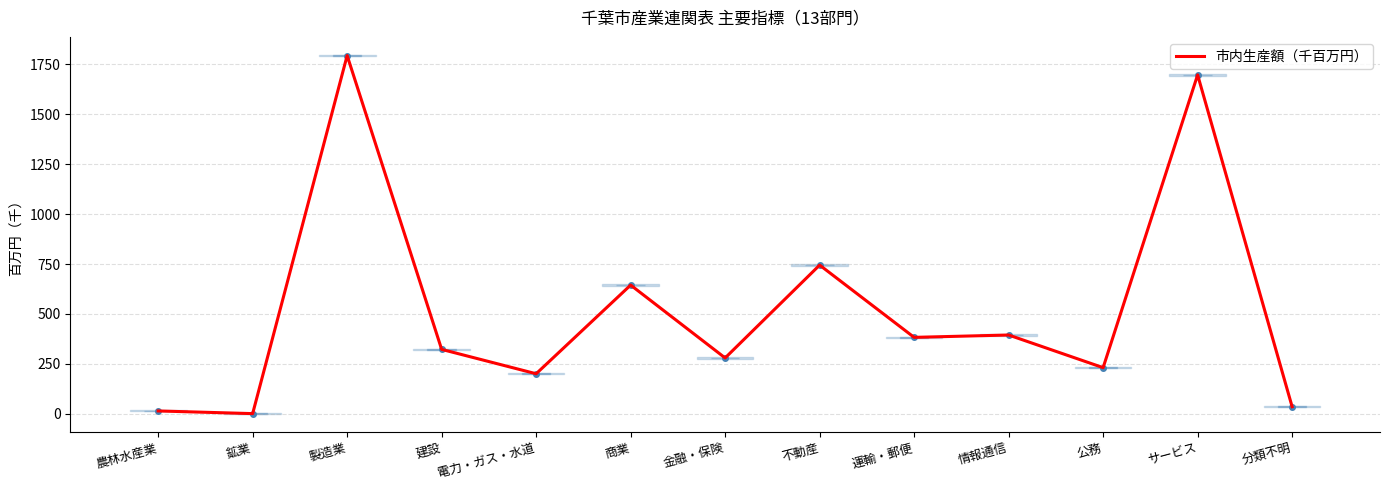

Which category has the lowest value across all series?

鉱業